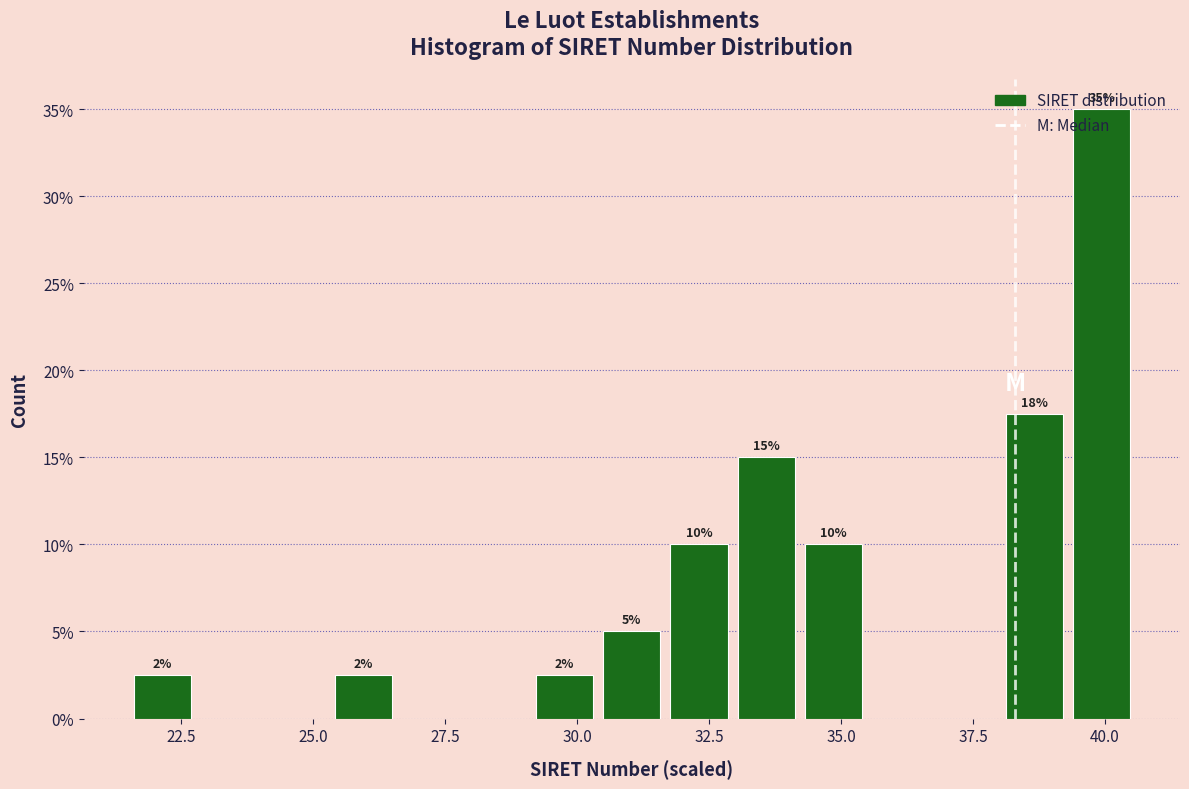

Read against the x-axis, roughly where is the centre of the tallest bar?

40.0